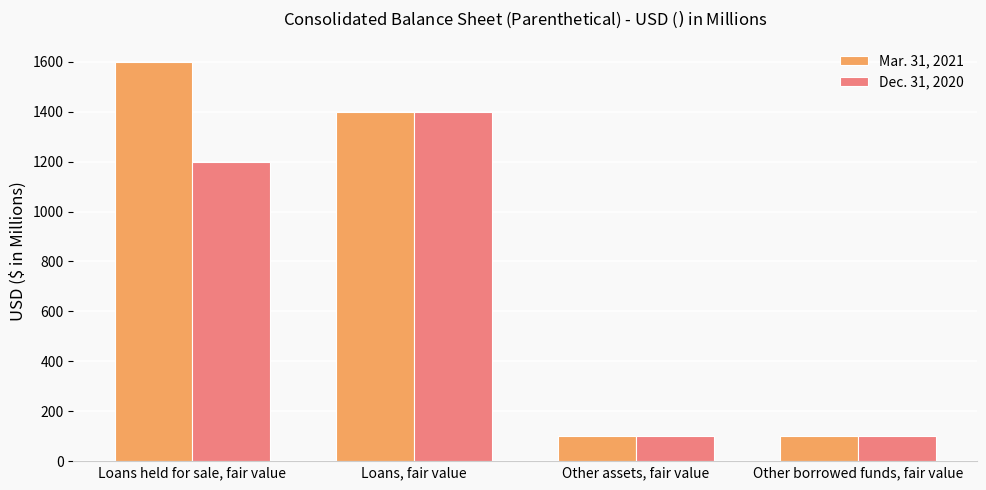

Read the Mar. 31, 2021 value at Other assets, fair value, to the nearest 100.

100